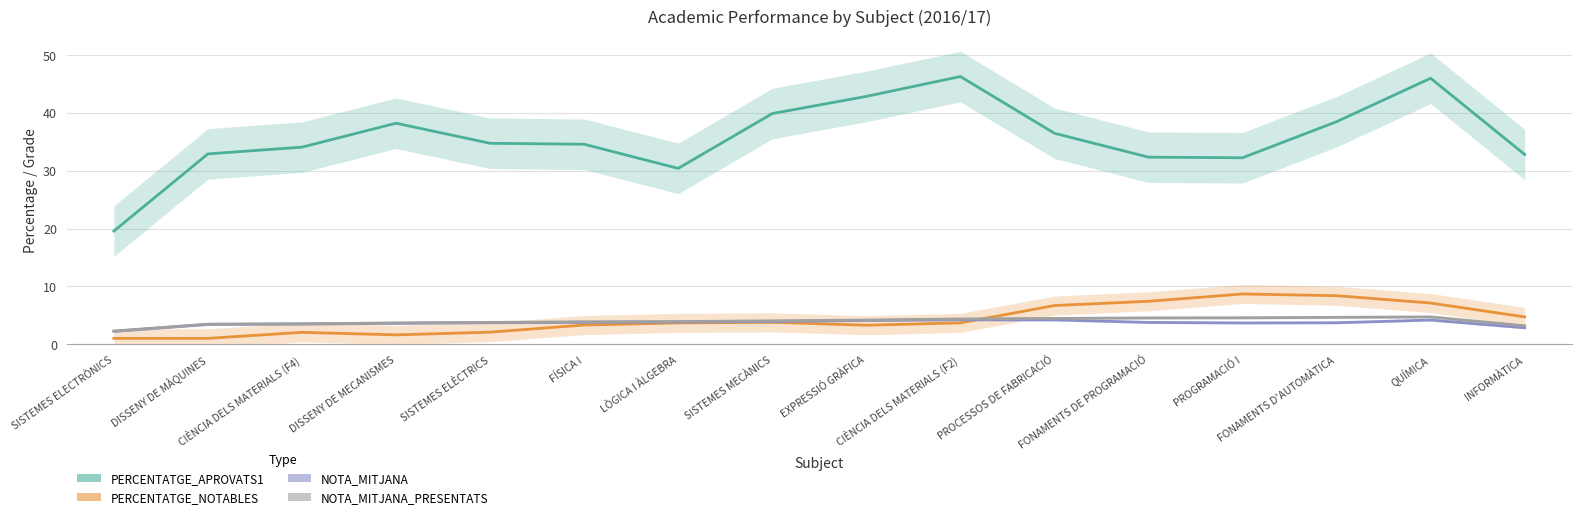

What is the difference between the second highest and minimum values in the NOTA_MITJANA_PRESENTATS series?

2.4